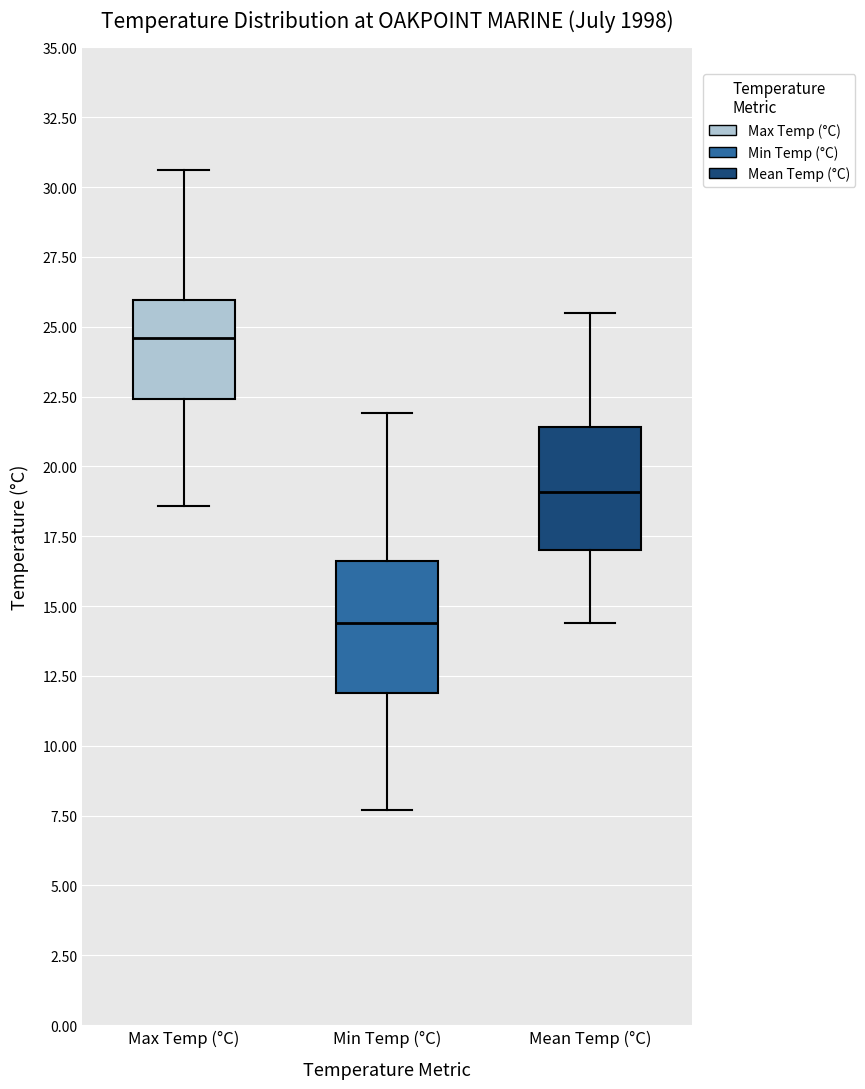

Which box's median line is the highest?

Max Temp (°C)